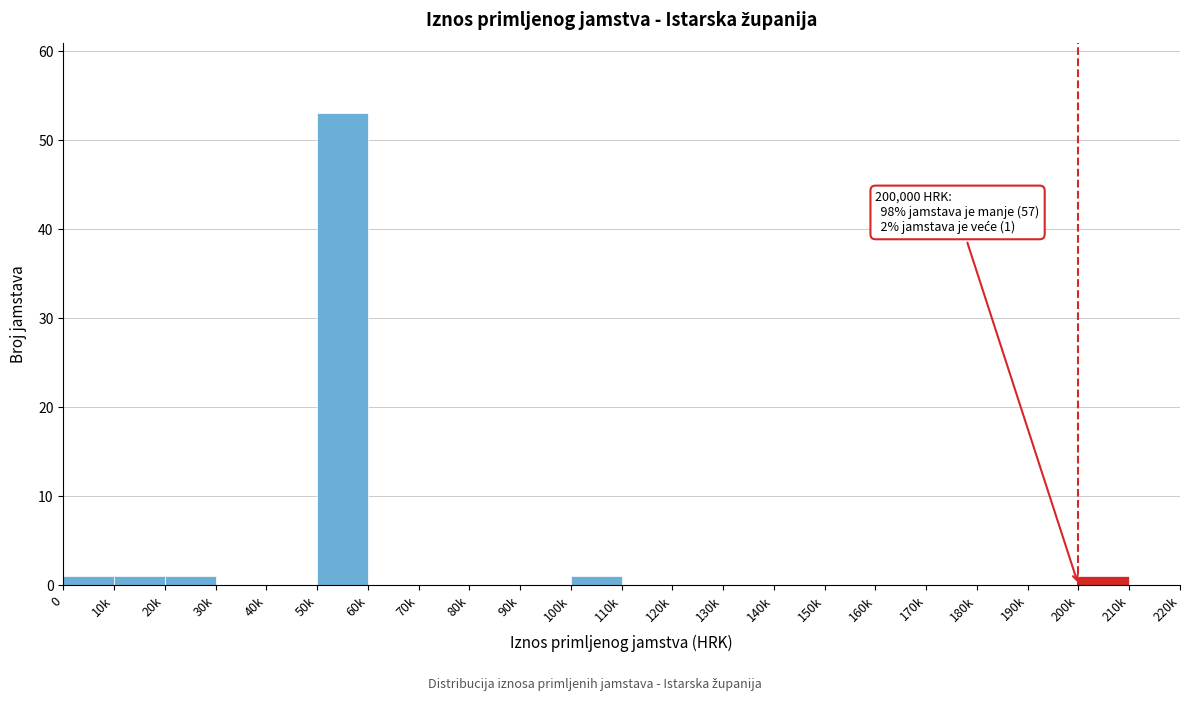

Reading left to right, list all the values displayed in this chart.

0=1	10k=1	20k=1	30k=0	40k=0	50k=53	60k=0	70k=0	80k=0	90k=0	100k=1	110k=0	120k=0	130k=0	140k=0	150k=0	160k=0	170k=0	180k=0	190k=0	200k=1	210k=0